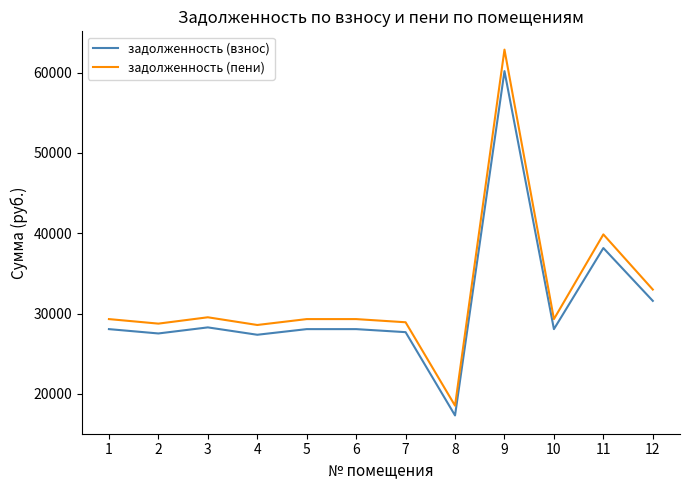

Which series has the largest total across all categories?

задолженность (пени)